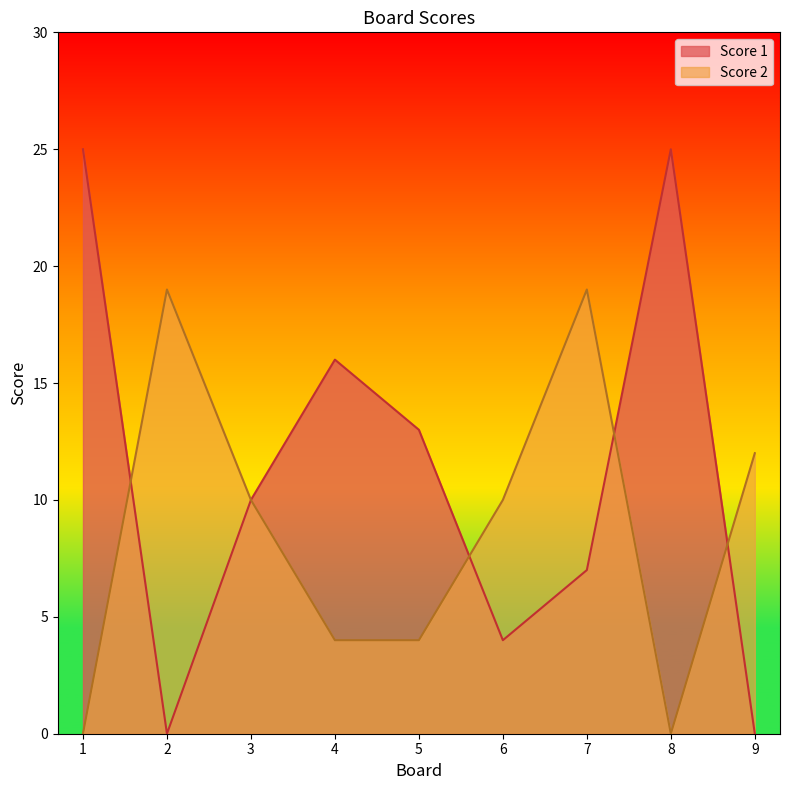

True or false: Score 1 has a value of 40 at 1.

False